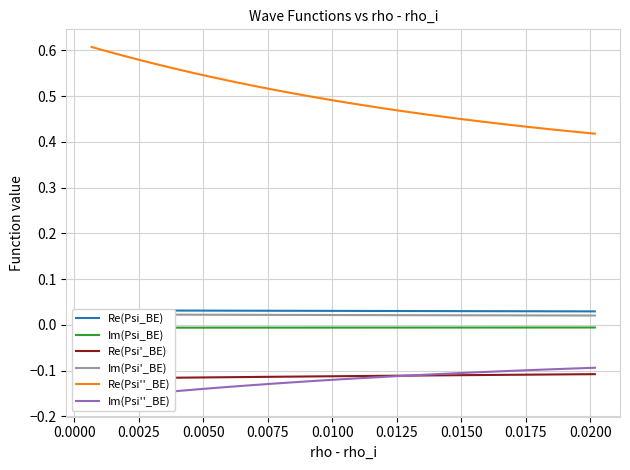

What is the greatest value displayed?

0.6